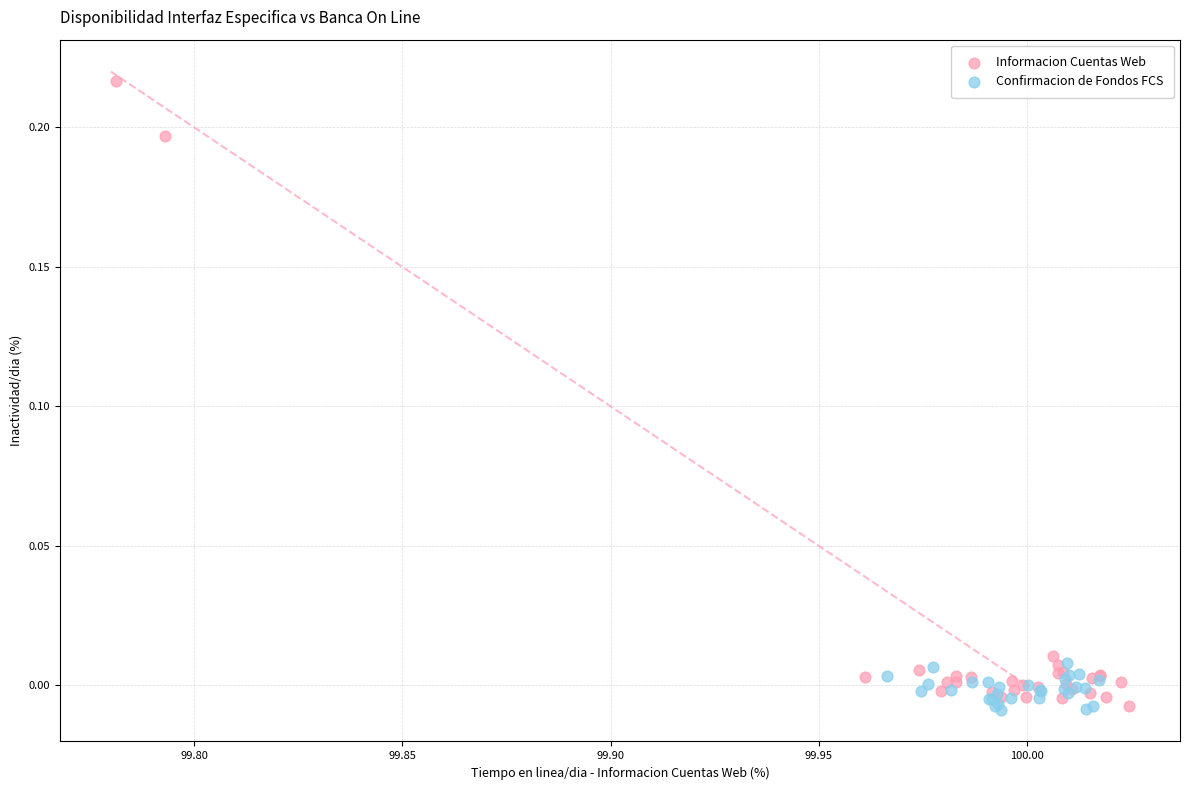

Which series has the largest Y range (max minus min)?

Informacion Cuentas Web